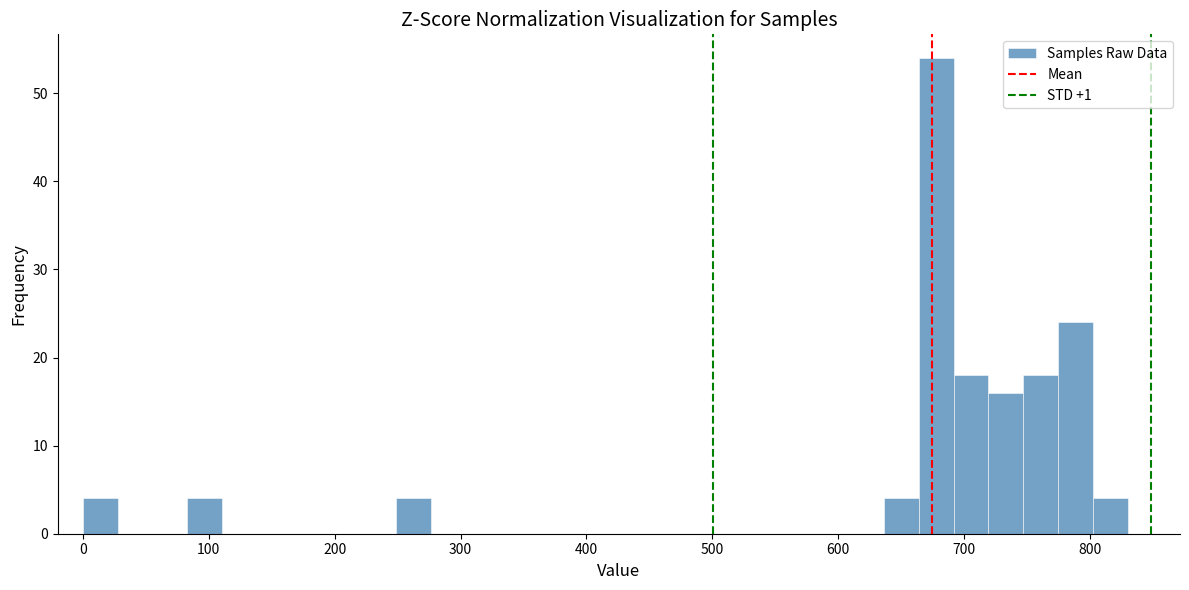

Around what value on the x-axis is the tallest bar? Give the approximate position of its centre, as read against the axis.

680